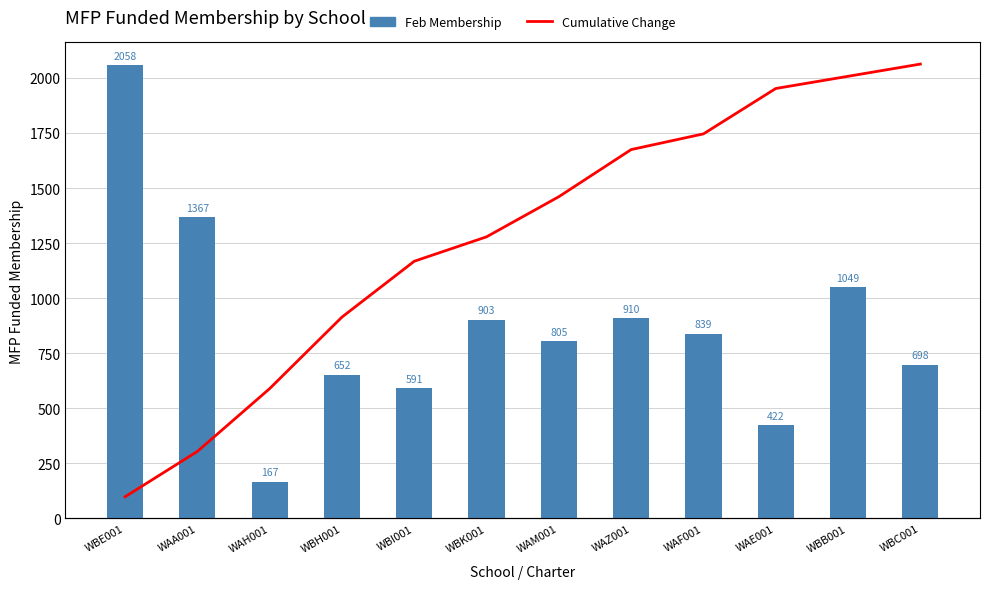

At which category is the sum across all series the highest?

WBE001